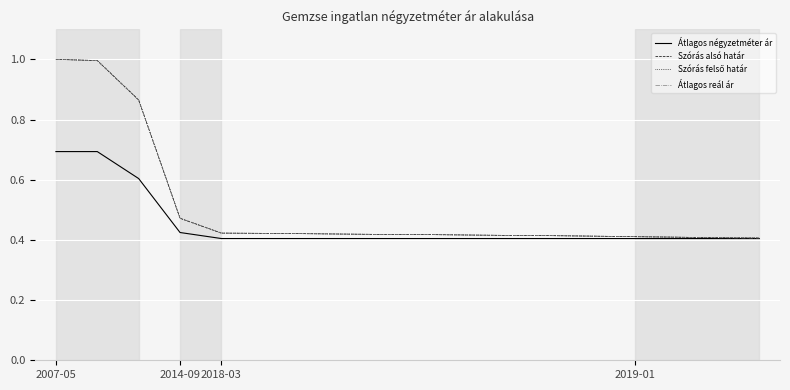

Is this an area chart (filled region under the line)?

No